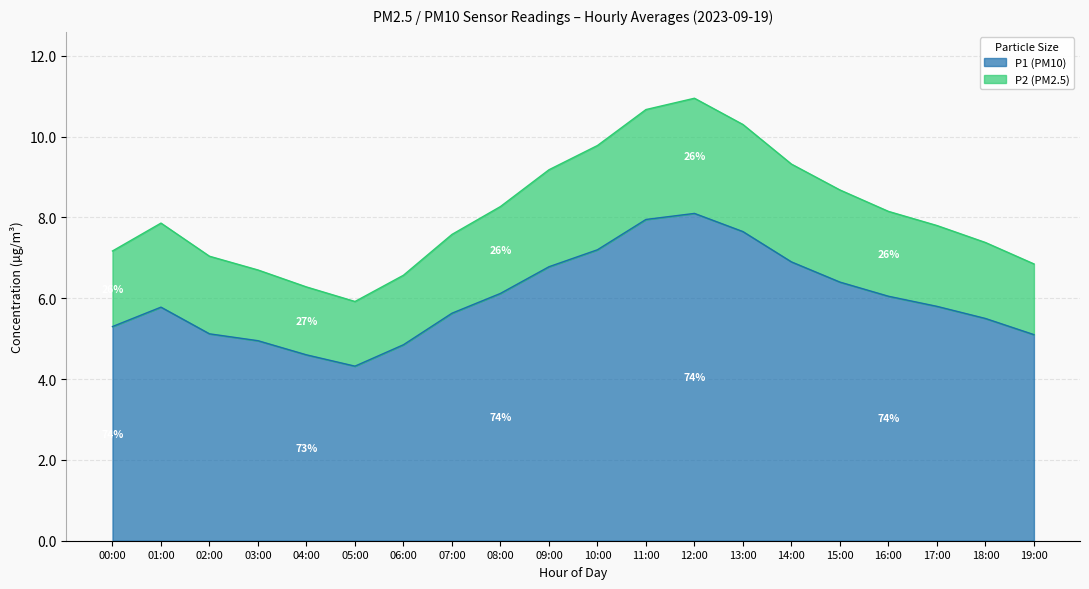

True or false: P2 has a value of 8.2 at 16:00.

True